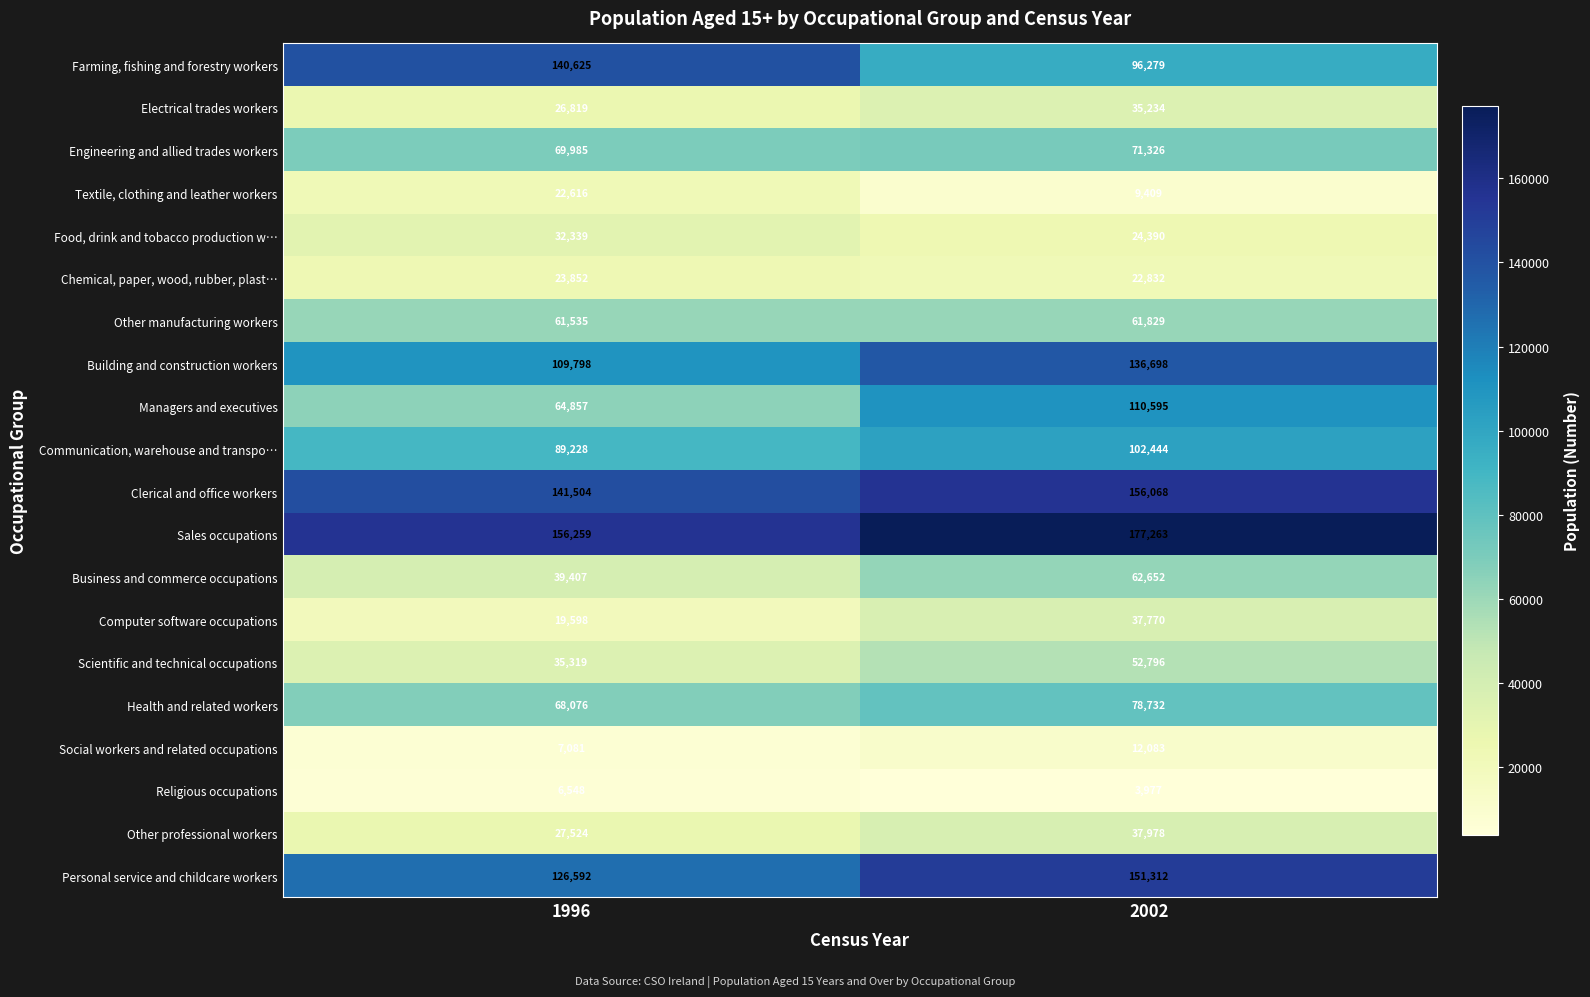

What is the approximate value of Electrical trades workers at 1996?

26819